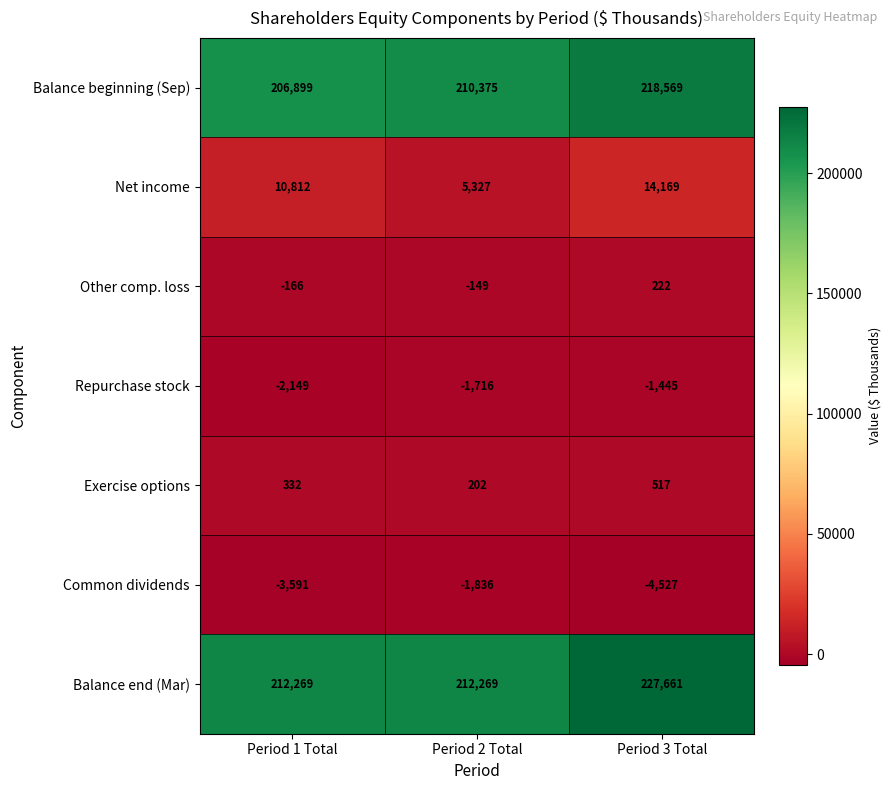

What is the approximate value of Repurchase stock at Period 2 Total, to the nearest 50?

-1700